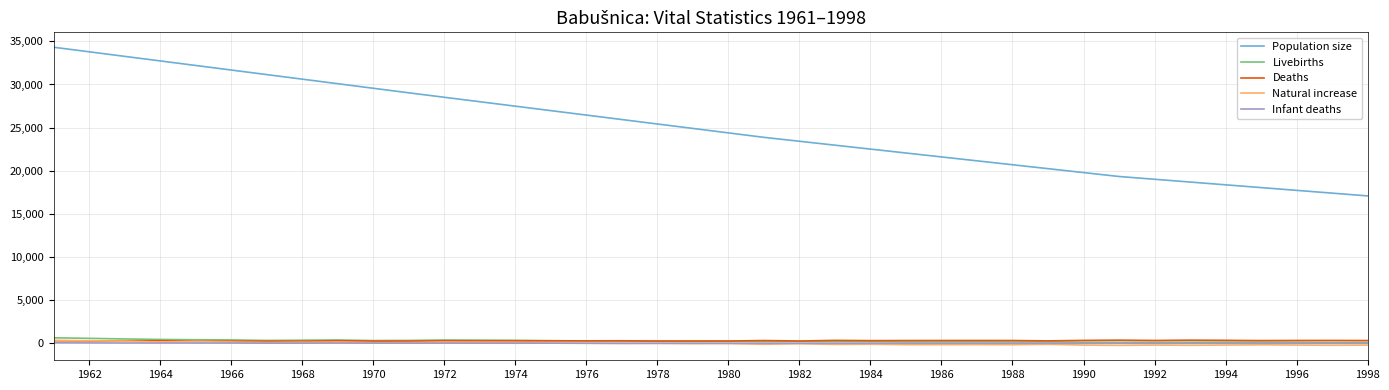

Which series has the widest spread of values?

Population size